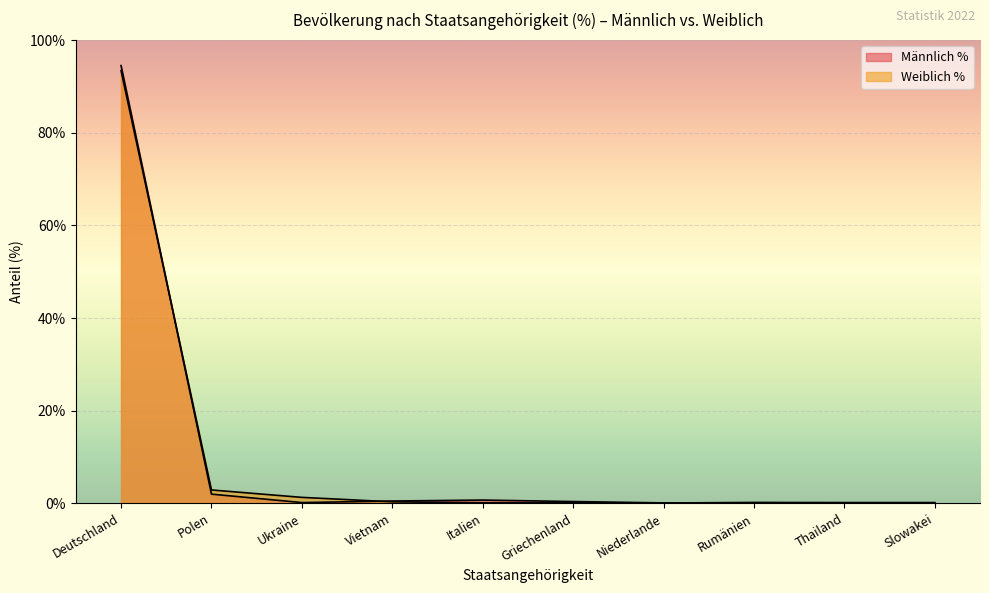

How many data points does each series have?

10